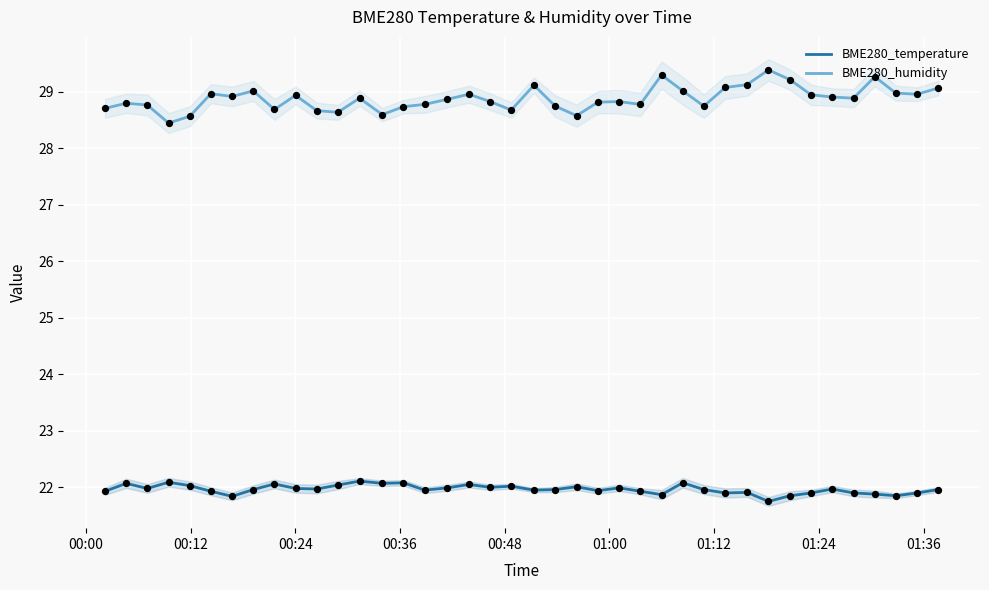

At how many categories does at least one series exceed 23?

40